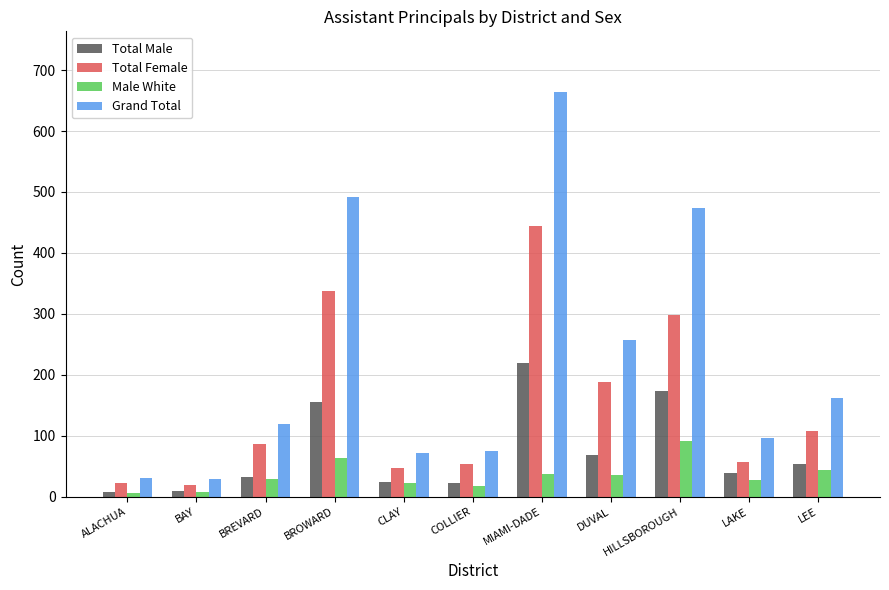

Does the chart contain any negative values?

No